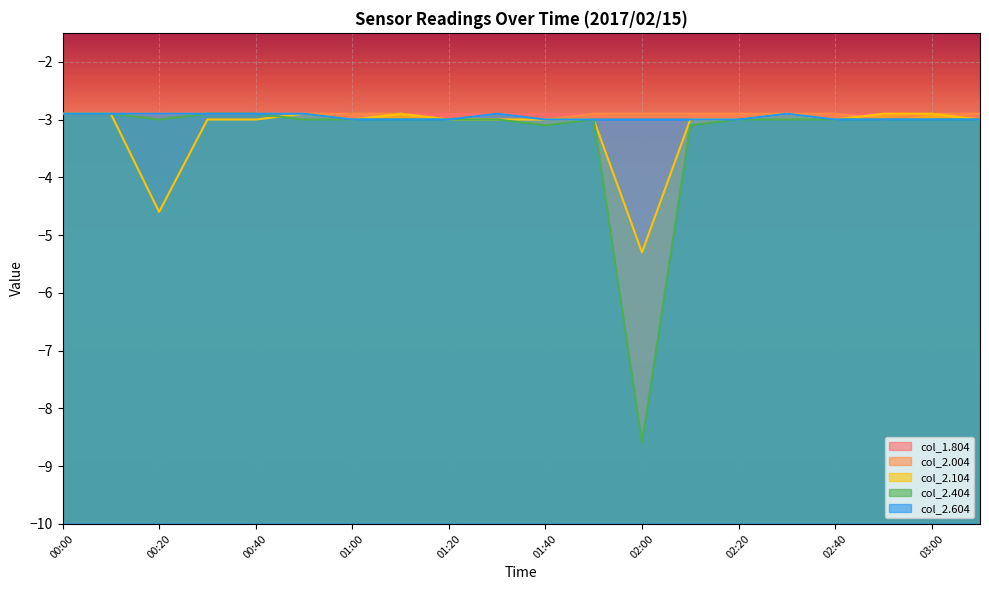

Reading left to right, extract all data points from this chart.

col_2.004: -2.9	-2.9	-2.9	-2.9	-2.9	-2.9	-2.9	-2.9	-3.0	-2.9	-3.0	-2.9	-2.9	-2.9	-2.9	-2.9	-2.9	-3.0	-2.9	-2.9
col_2.104: -2.9	-2.9	-4.6	-3.0	-3.0	-2.9	-3.0	-2.9	-3.0	-3.0	-3.0	-3.0	-5.3	-3.0	-3.0	-2.9	-3.0	-2.9	-2.9	-3.0
col_2.404: -2.9	-2.9	-3.0	-2.9	-2.9	-3.0	-3.0	-3.0	-3.0	-3.0	-3.1	-3.0	-8.6	-3.1	-3.0	-3.0	-3.0	-3.0	-3.0	-3.0
col_2.604: -2.9	-2.9	-2.9	-2.9	-2.9	-2.9	-3.0	-3.0	-3.0	-2.9	-3.0	-3.0	-3.0	-3.0	-3.0	-2.9	-3.0	-3.0	-3.0	-3.0